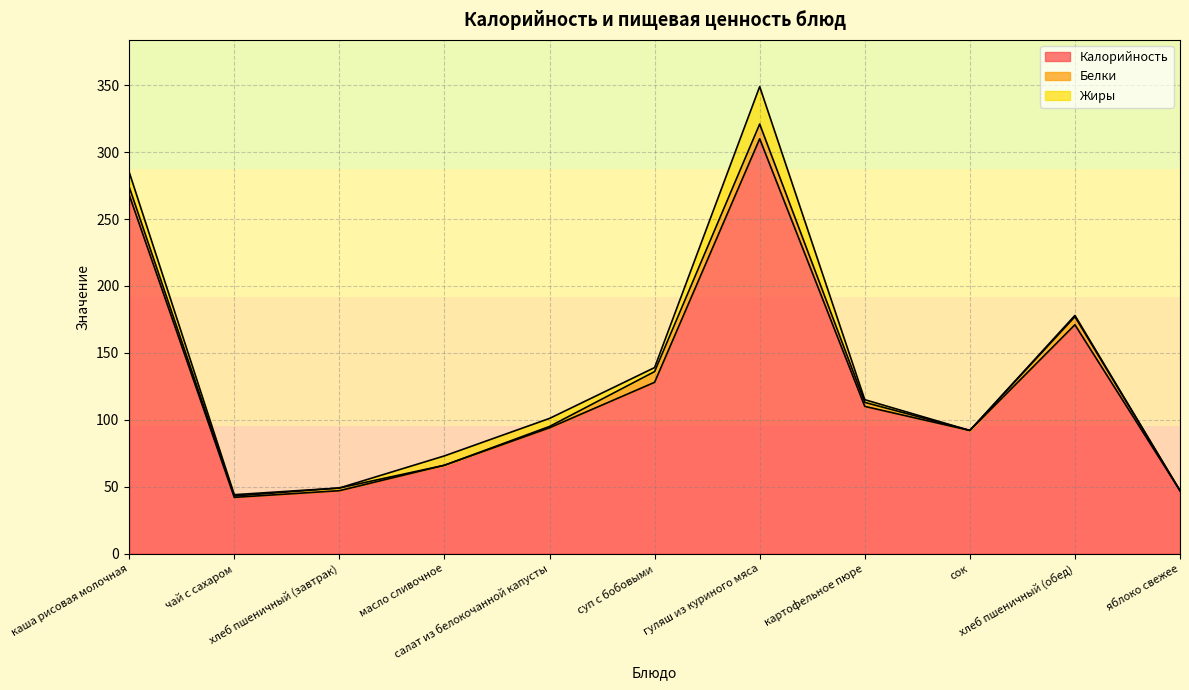

Rank the series by their maximum value, from lowest to highest.

Белки, Жиры, Калорийность